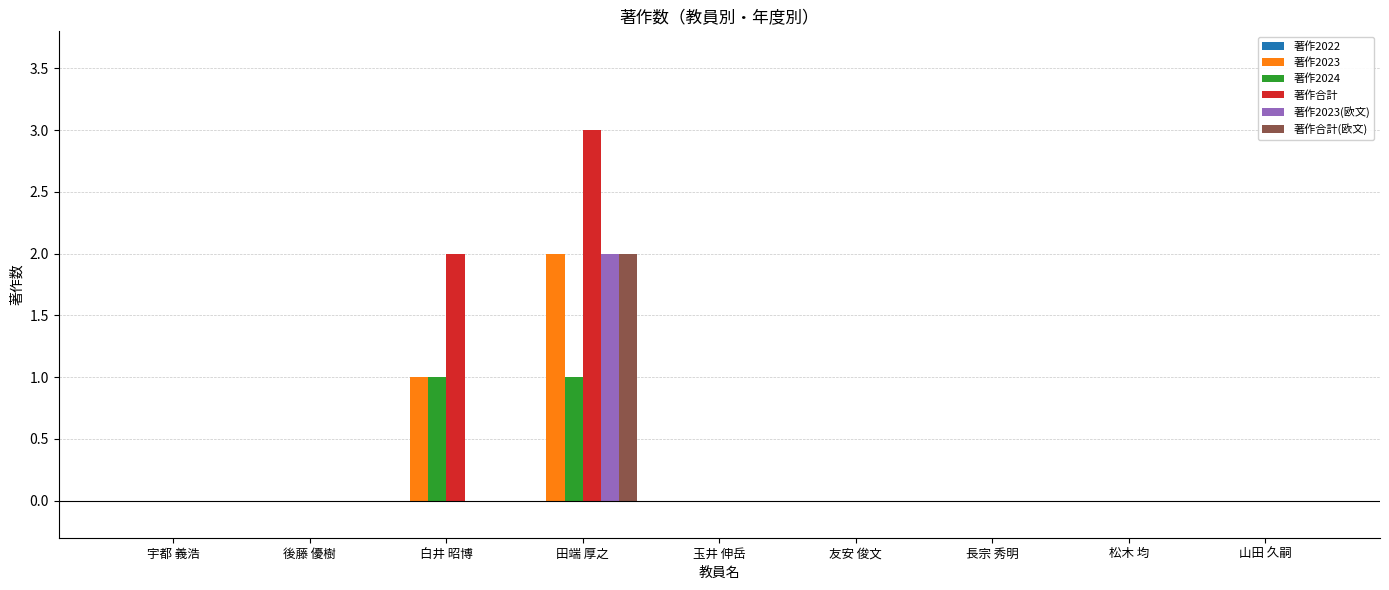

Are the bars grouped side by side (vs. stacked)?

Yes